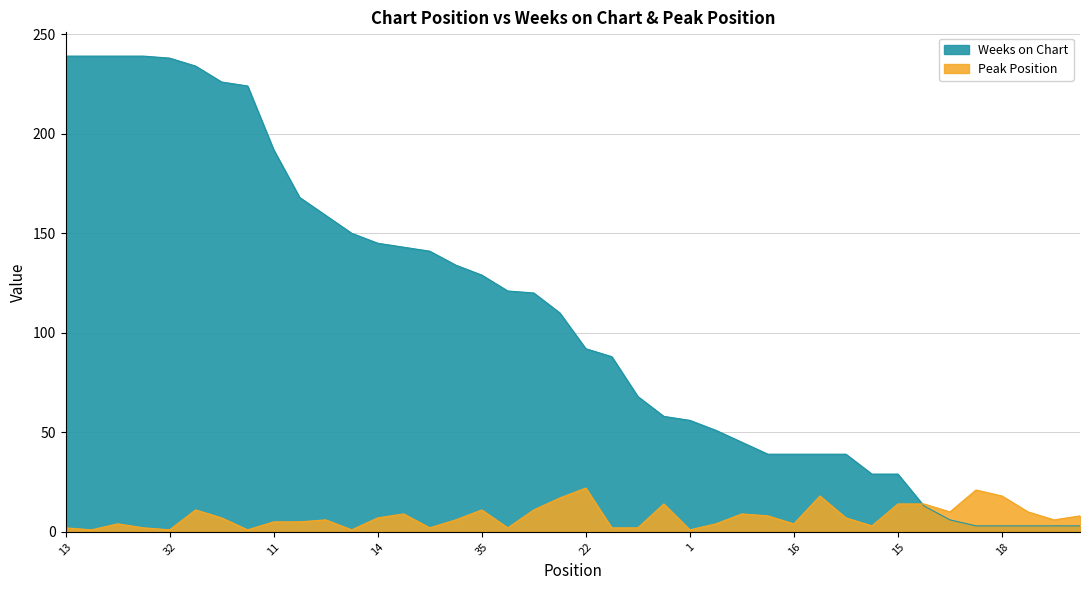

What is the total value across all series at 29?

70